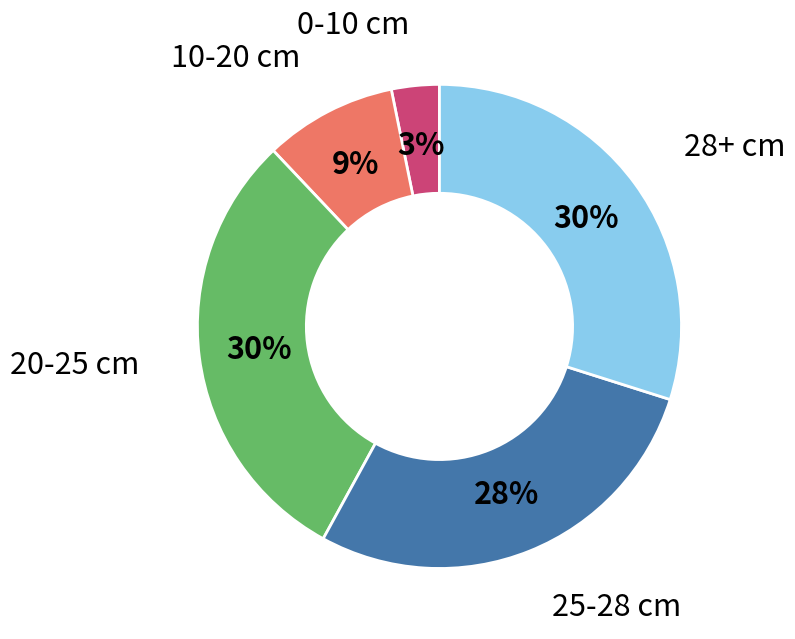

Is the sum of 10-20 cm and 0-10 cm greater than half?

No